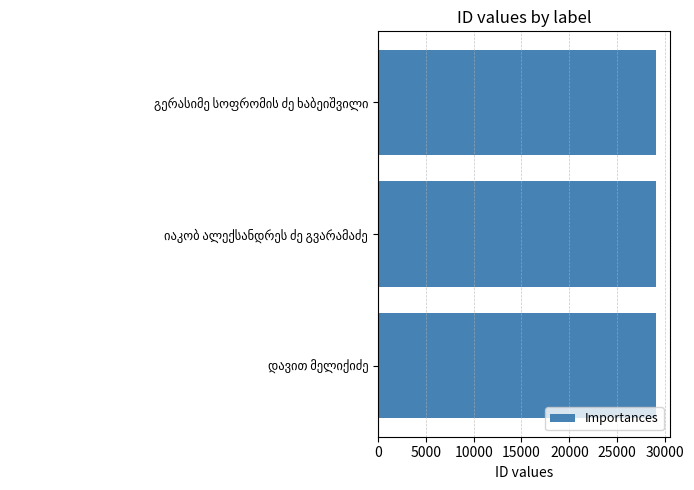

How many bars are there in total?

3